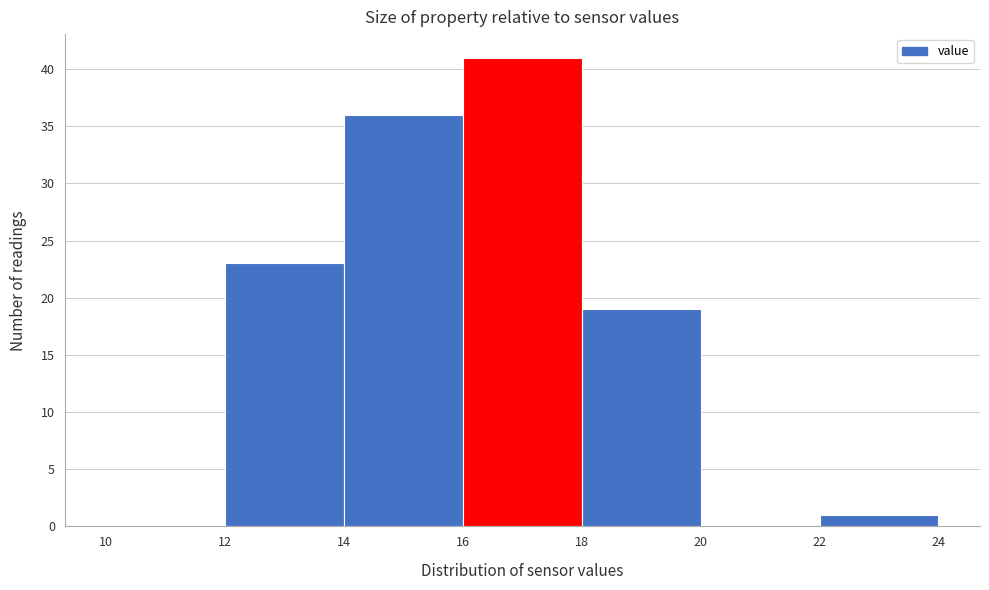

Over which range of the x-axis is the bar tallest?

16 to 18